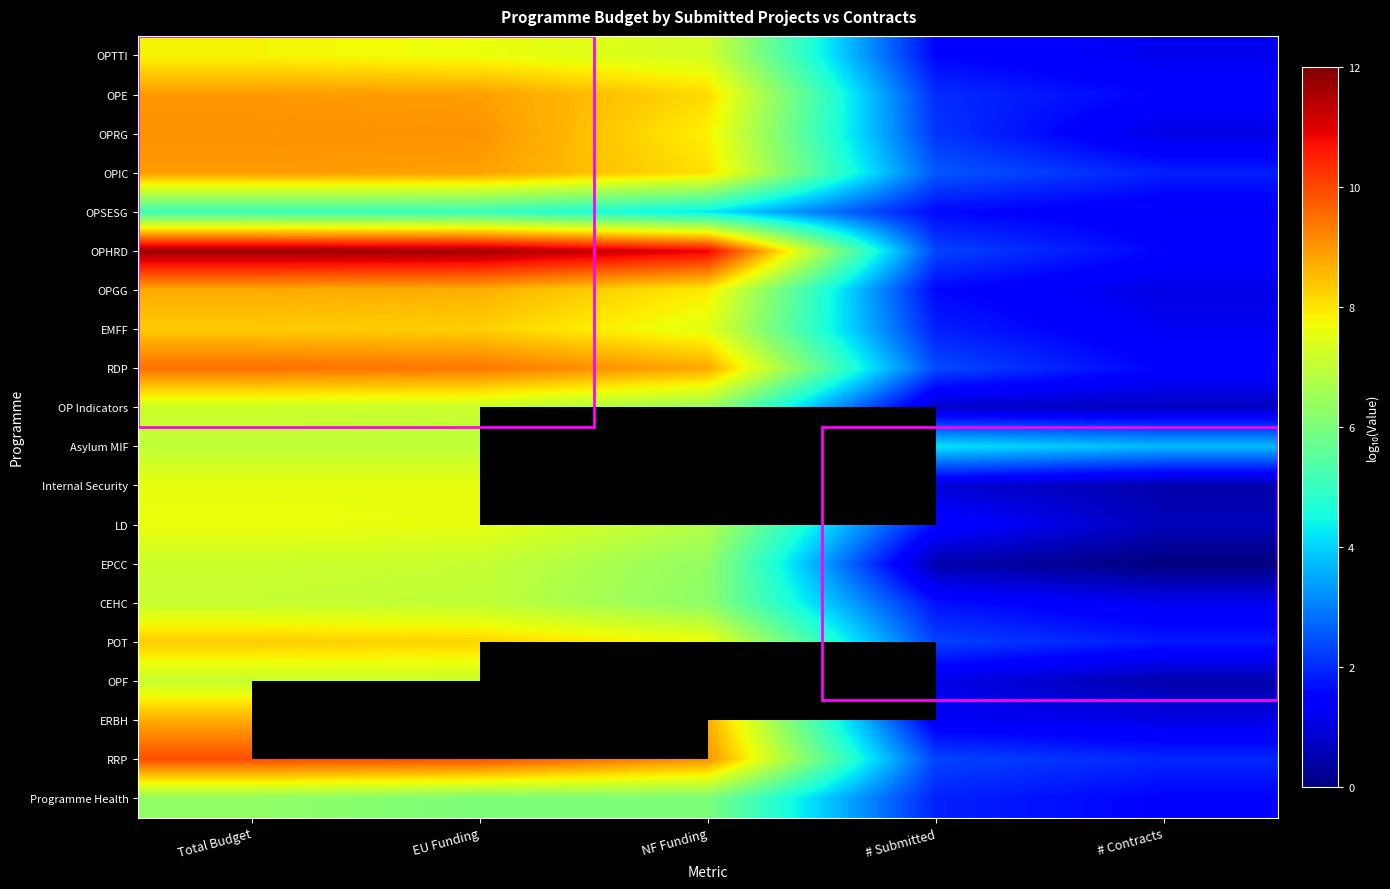

At which label does OPHRD first exceed 10?

Total Budget